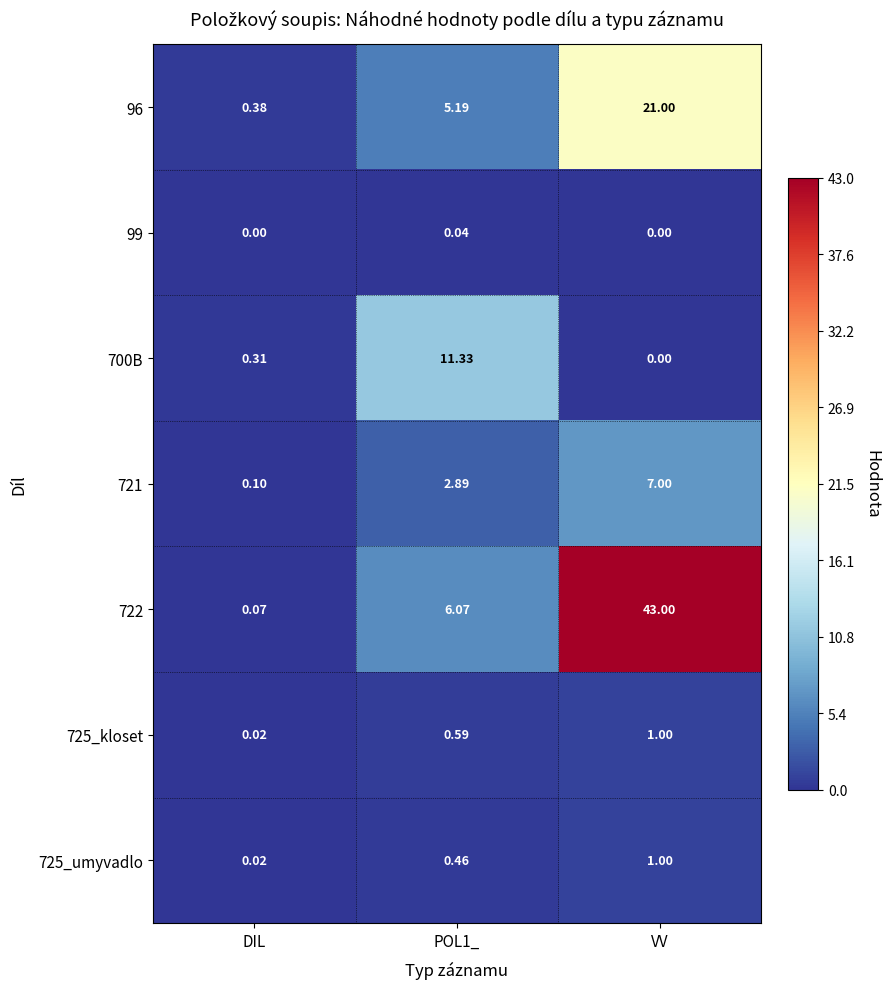

Is the value of 725_umyvadlo at POL1_ greater than the value of 725_kloset at DIL?

Yes